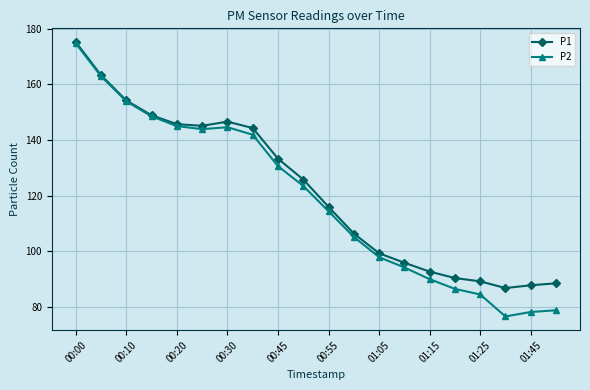

What is the greatest value displayed?

175.2